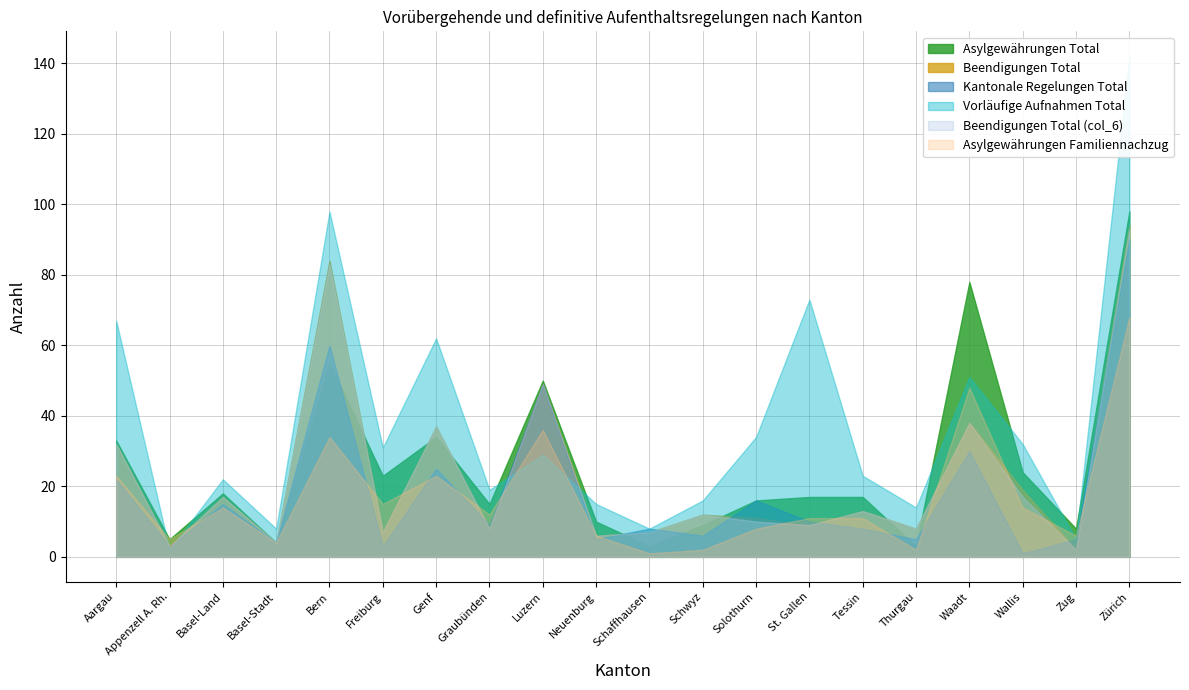

Rank the series by their maximum value, from highest to lowest.

Vorläufige Aufnahmen Total, Asylgewährungen Total, Beendigungen Total, Beendigungen Total (col_6), Kantonale Regelungen Total, Asylgewährungen Familiennachzug